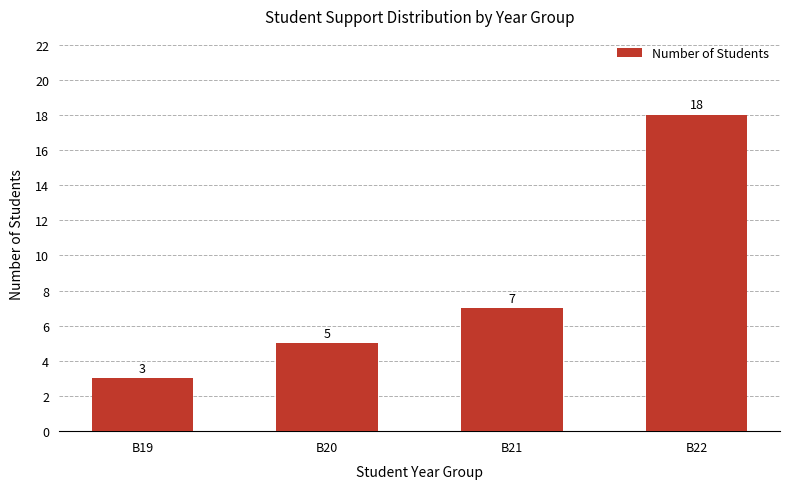

Are the bars horizontal?

No